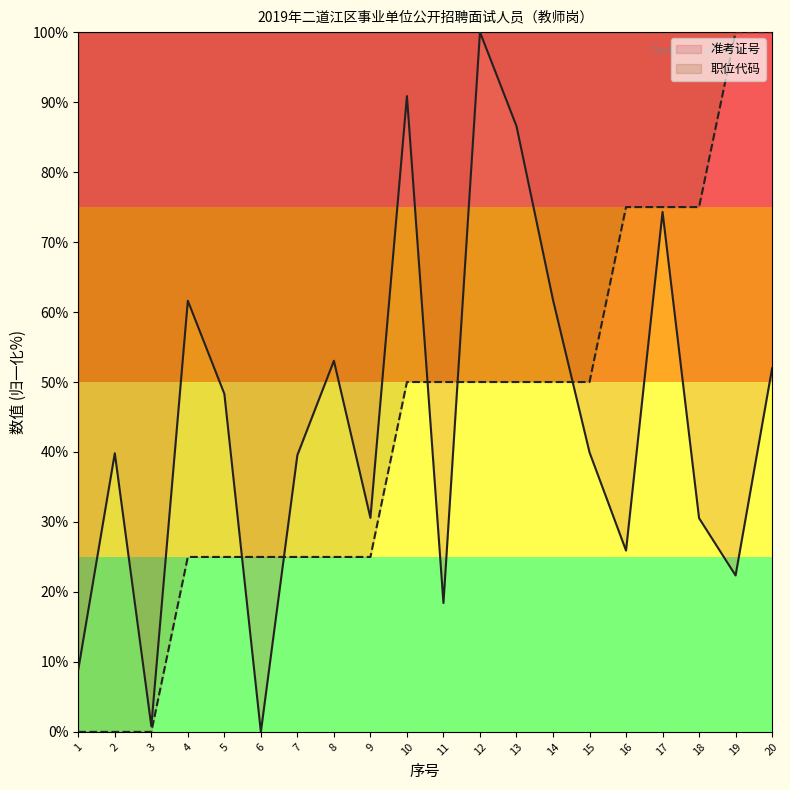

Which has a higher value, 12 or 2?

12